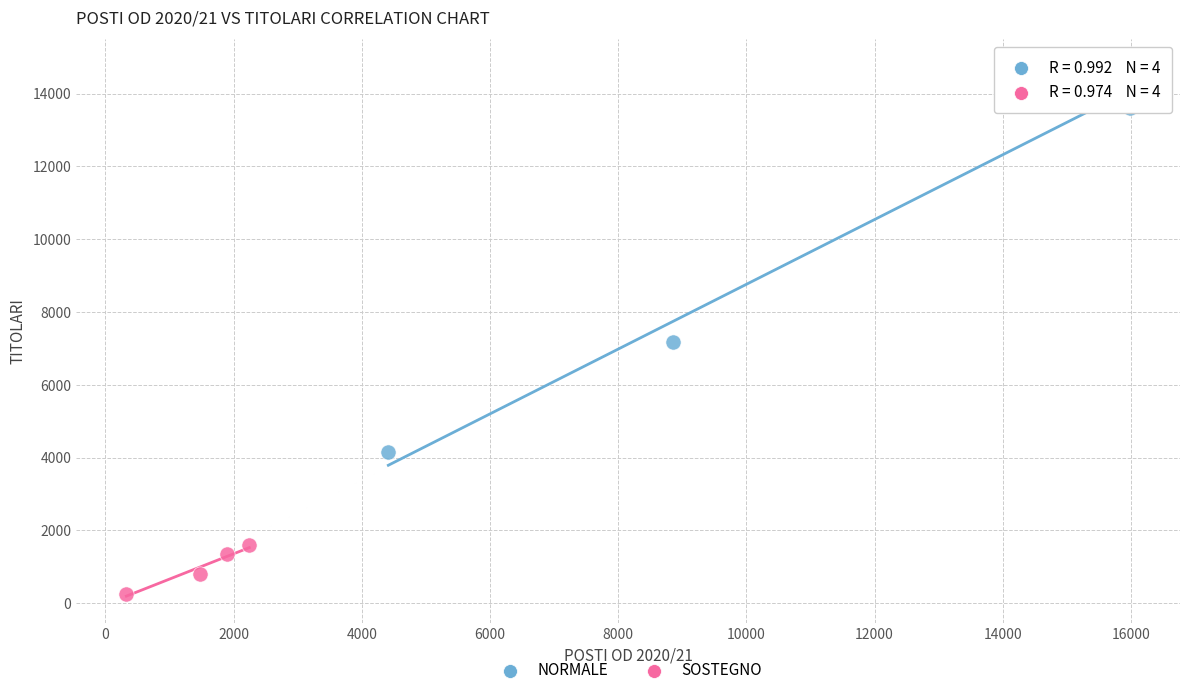

Which series has the largest Y range (max minus min)?

NORMALE